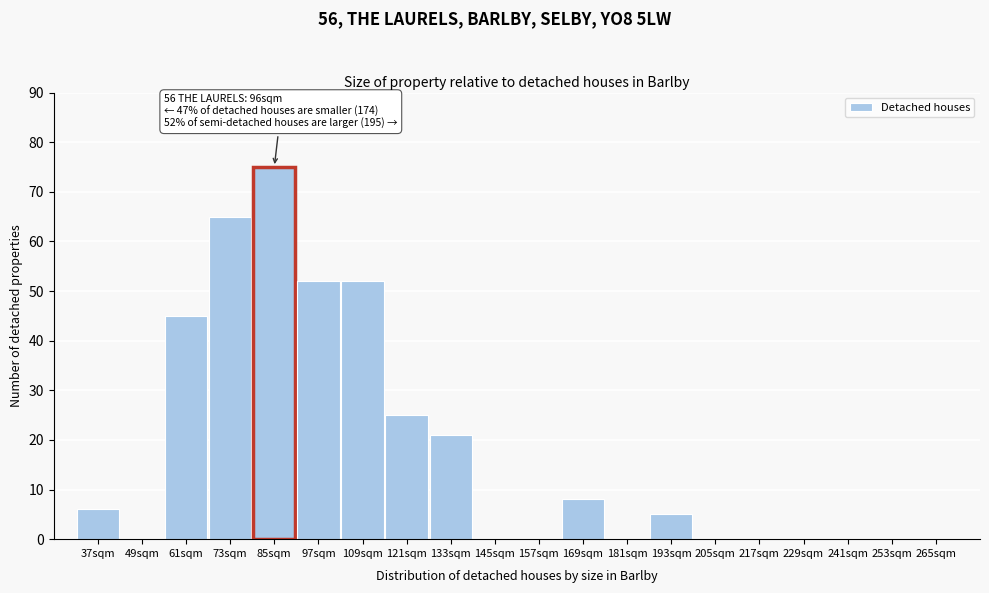

Reading left to right, extract all data points from this chart.

37sqm=6	49sqm=0	61sqm=45	73sqm=65	85sqm=75	97sqm=52	109sqm=52	121sqm=25	133sqm=21	145sqm=0	157sqm=0	169sqm=8	181sqm=0	193sqm=5	205sqm=0	217sqm=0	229sqm=0	241sqm=0	253sqm=0	265sqm=0